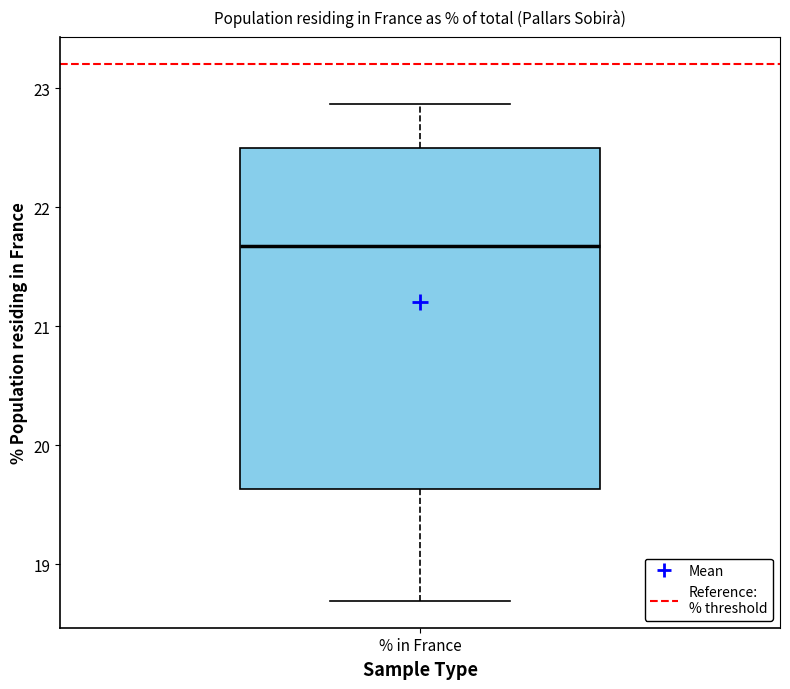

Read this box plot against the y-axis: the position of the median line, the range covered by the box, and the ends of both whiskers. The values are not printed on the chart, so give them approximately, as read against the axis.

median 21.7, box 19.6 to 22.5, whiskers 18.7 to 22.9